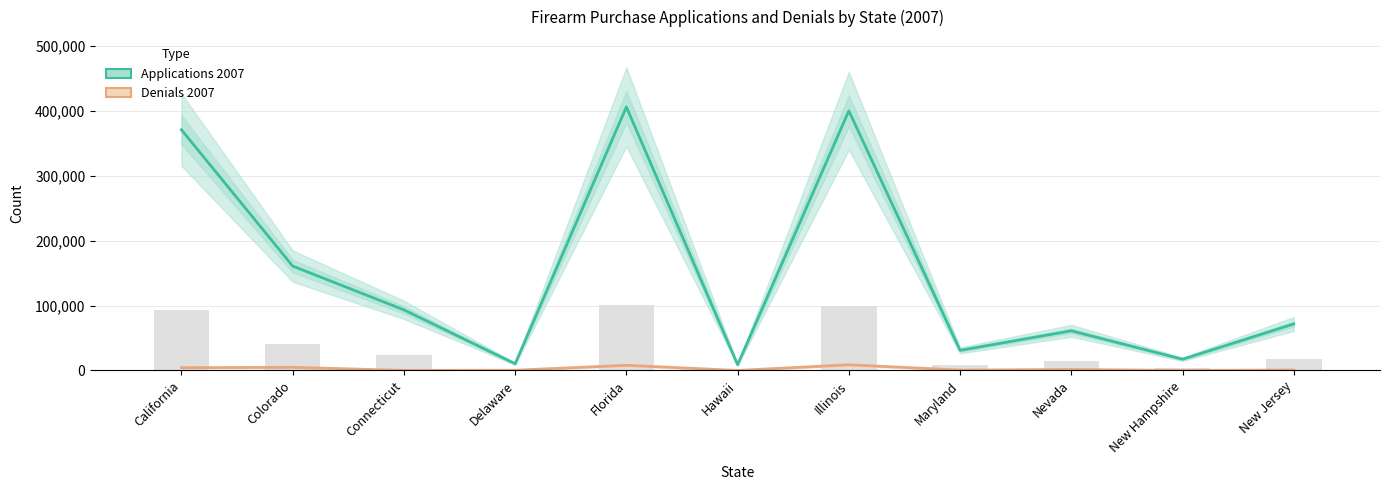

What are all the series names shown in the legend?

Applications 2007, Denials 2007